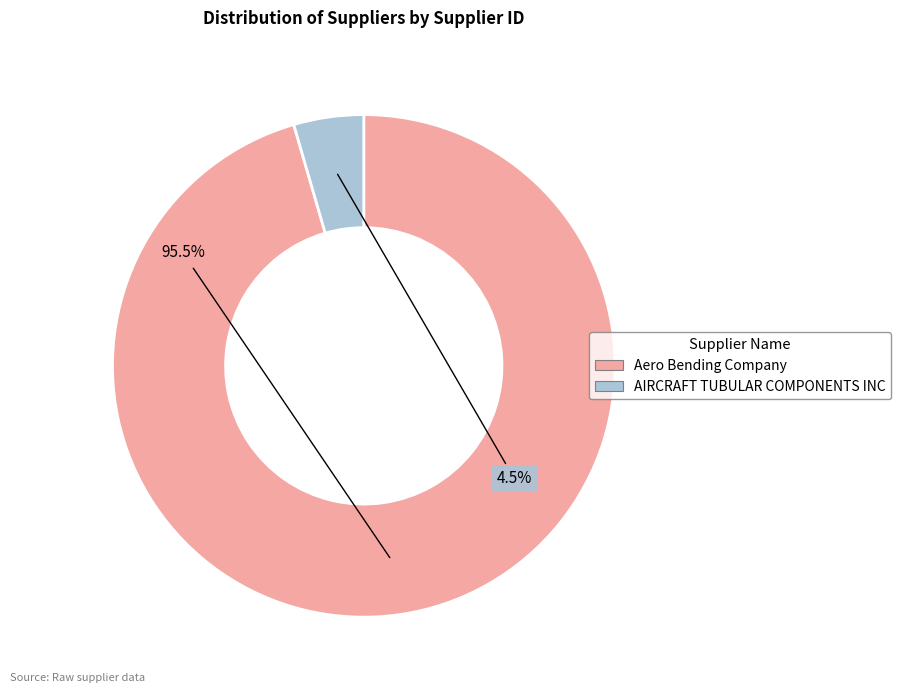

Which category has the biggest portion of the pie?

Aero Bending Company